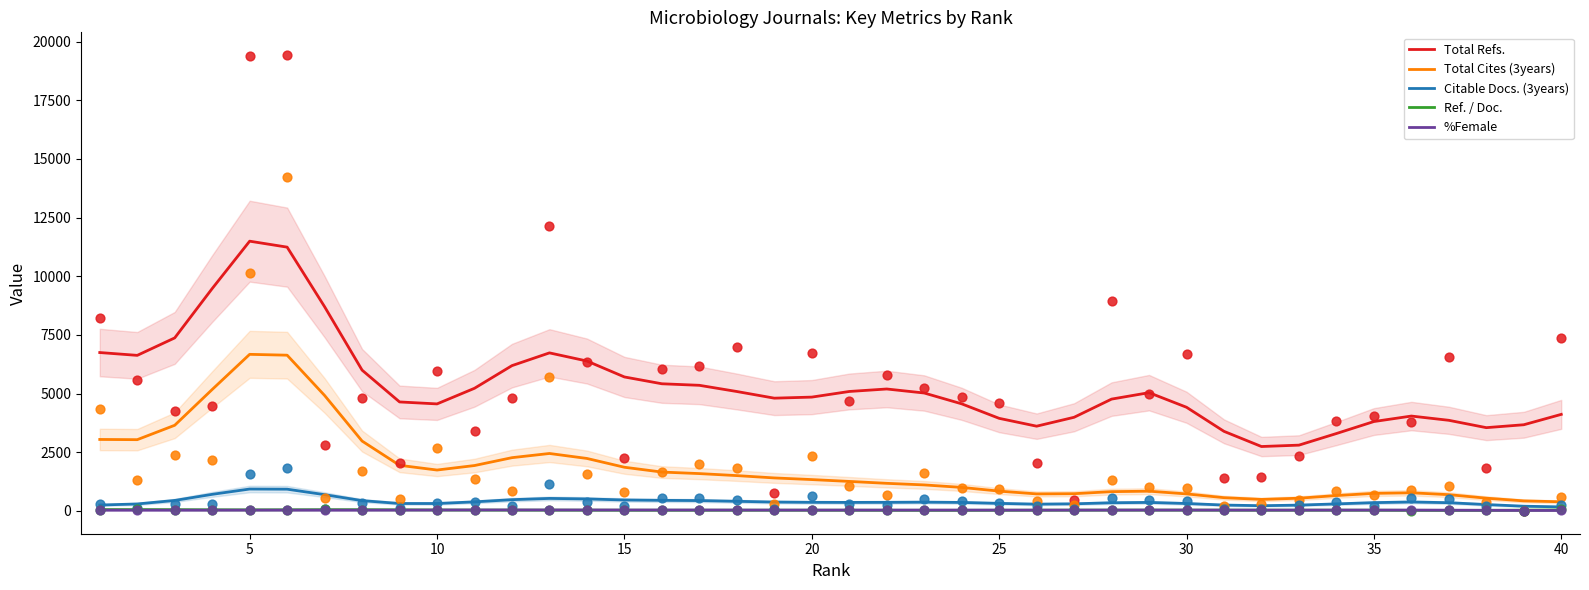

At how many categories does at least one series exceed 10419?

2